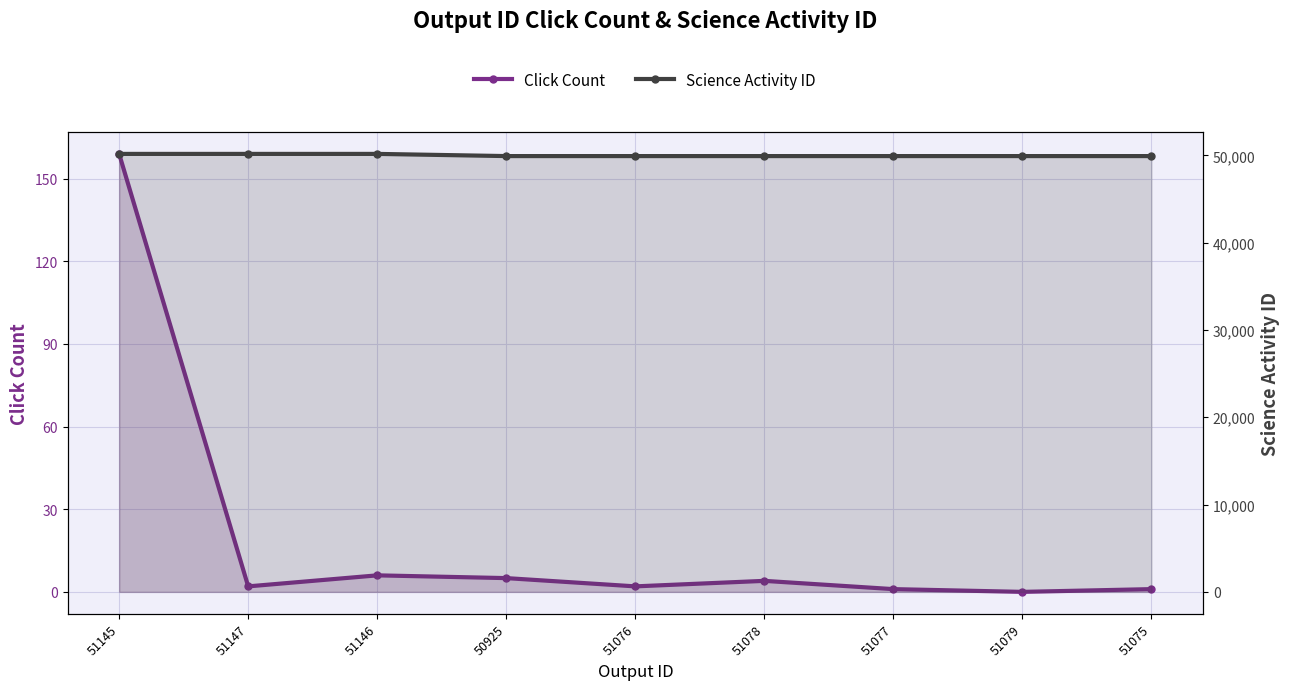

Which series has the largest range (max minus min)?

Science Activity ID